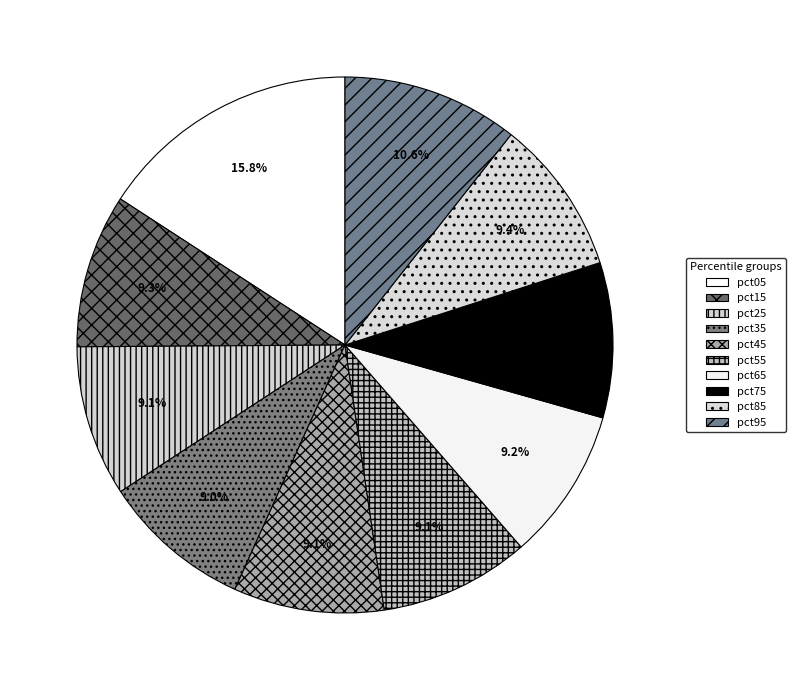

Count the number of slices in the pie.

10